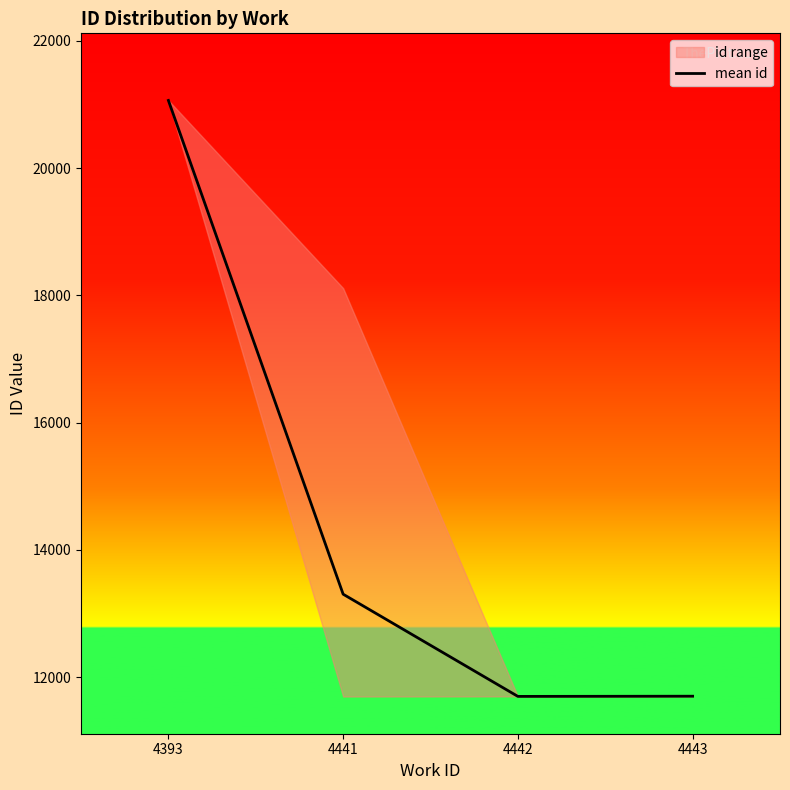

Reading right to left, list all the values displayed in this chart.

11699.0	11696.0	13302.5	21063.5